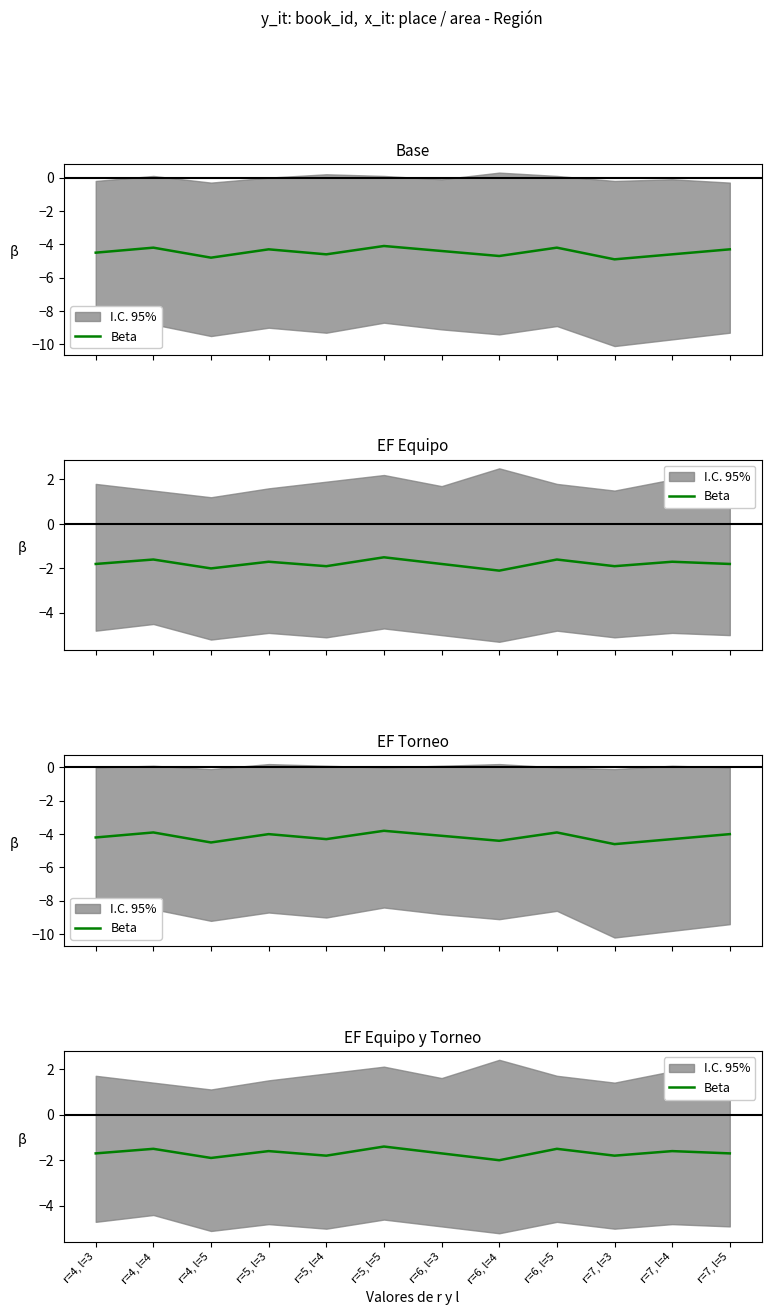

Reading left to right, list all the values displayed in this chart.

r=4, l=3=-1.7	r=4, l=4=-1.5	r=4, l=5=-1.9	r=5, l=3=-1.6	r=5, l=4=-1.8	r=5, l=5=-1.4	r=6, l=3=-1.7	r=6, l=4=-2.0	r=6, l=5=-1.5	r=7, l=3=-1.8	r=7, l=4=-1.6	r=7, l=5=-1.7